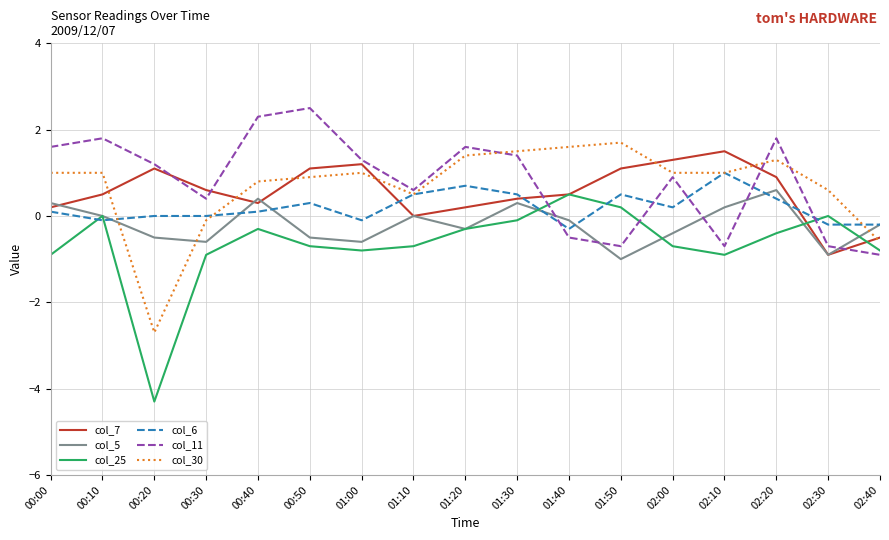

How many distinct data groups are displayed?

6